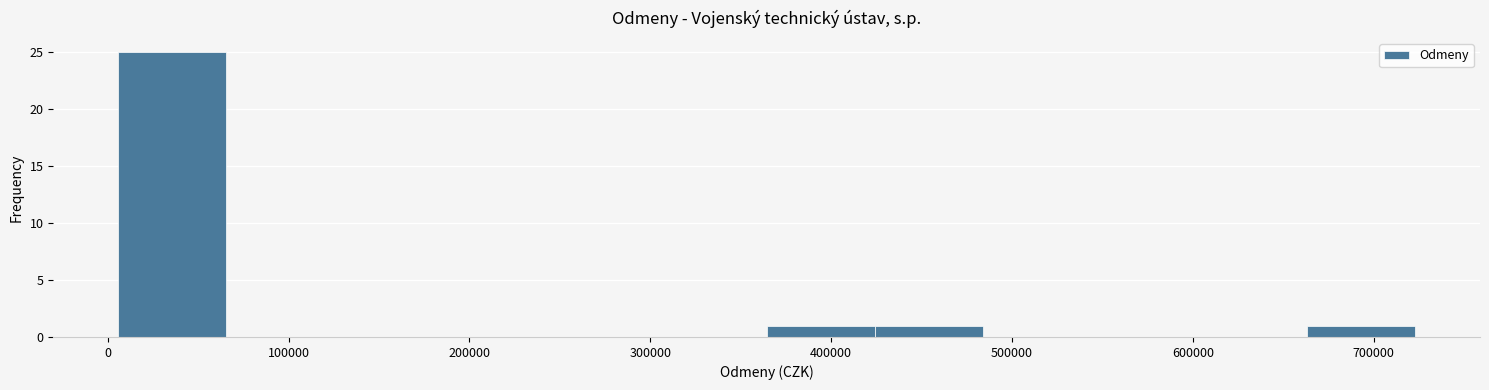

Reading left to right, transcribe this chart: for each bar, give the range it covers on the x-axis and its height. Neither the bar edges nor the heights are printed on the chart, so give them approximately, as read against the axes.

10000 to 70000: 25
70000 to 130000: 0
130000 to 190000: 0
190000 to 240000: 0
240000 to 300000: 0
300000 to 360000: 0
360000 to 420000: 1
420000 to 480000: 1
480000 to 540000: 0
540000 to 600000: 0
600000 to 660000: 0
660000 to 720000: 1